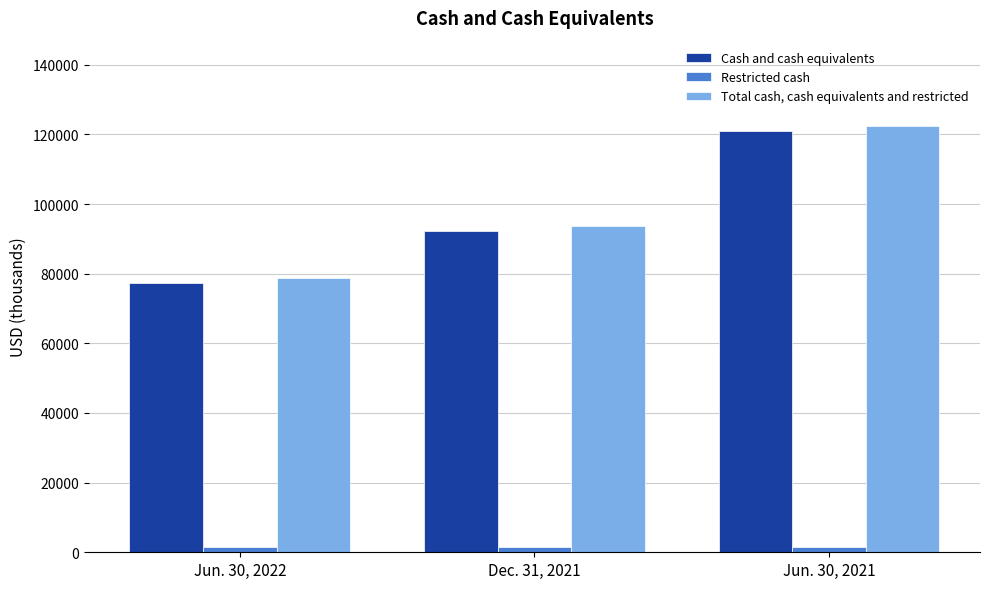

Rank the categories by Total cash, cash equivalents and restricted value from highest to lowest.

Jun. 30, 2021, Dec. 31, 2021, Jun. 30, 2022